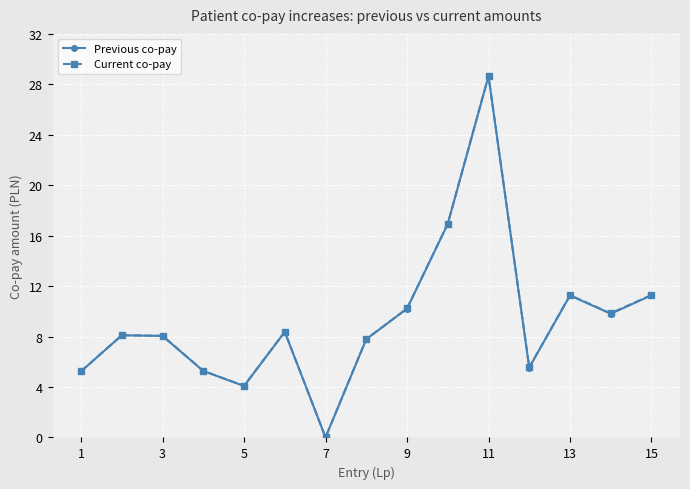

What is the value of the Current co-pay point at the 9th from the left?

10.2